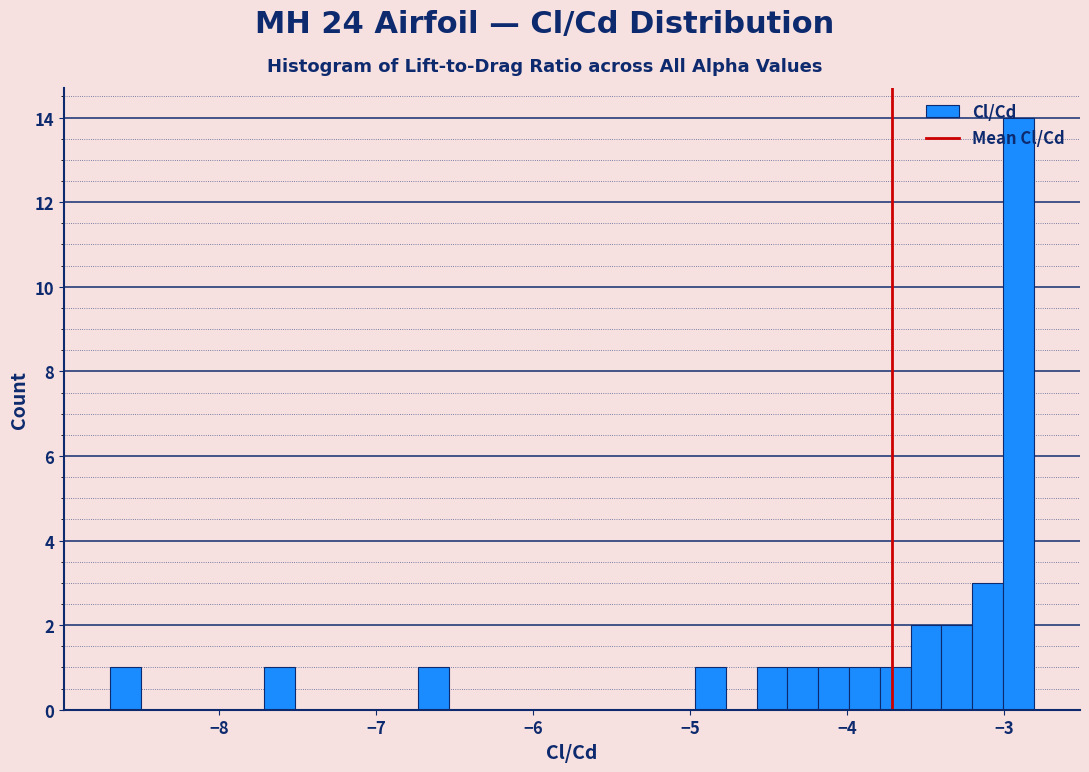

Read against the x-axis, roughly where is the centre of the tallest bar?

-2.9